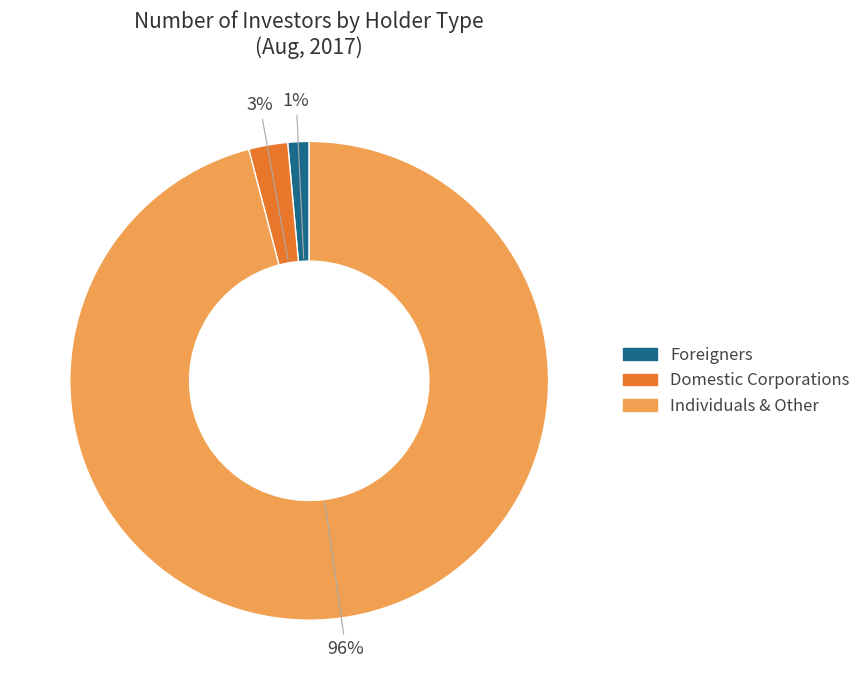

Is there any slice that represents more than half of the pie?

Yes